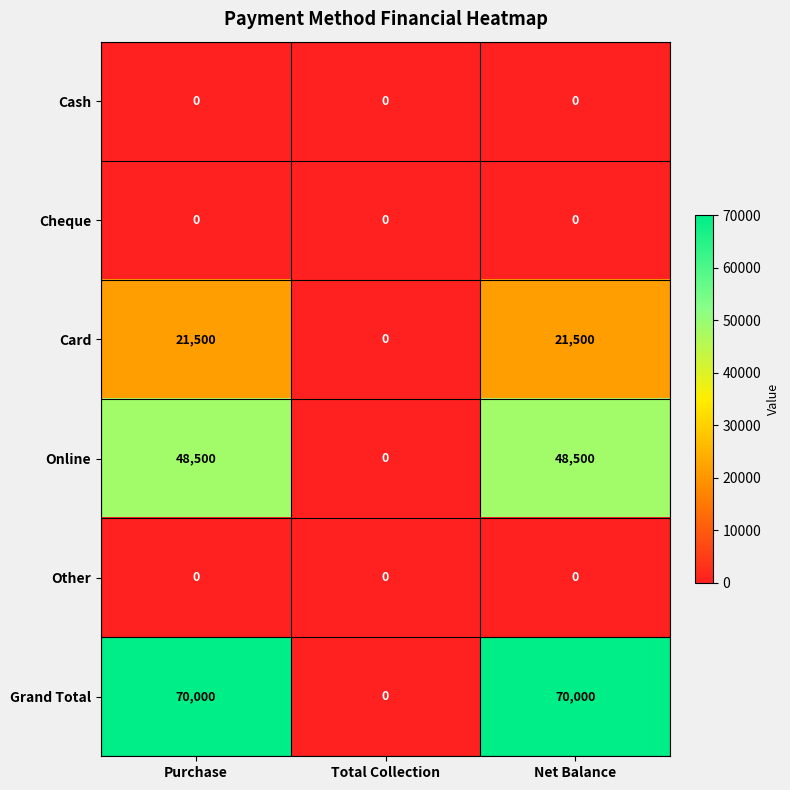

How many series are shown in this chart?

6